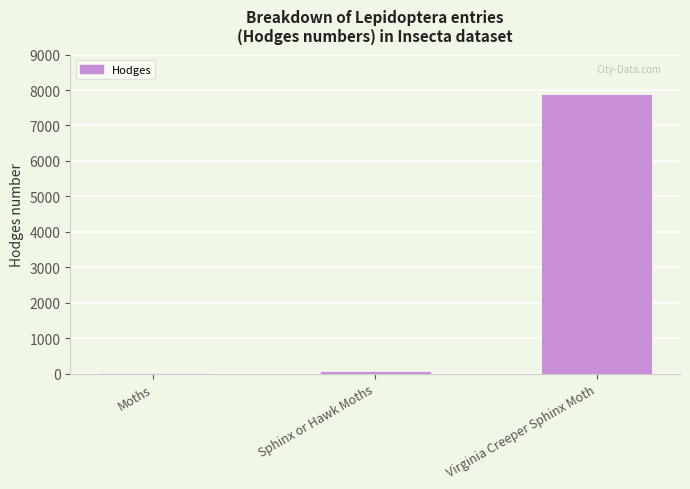

Is it true that the value at Moths is 29.0?

True